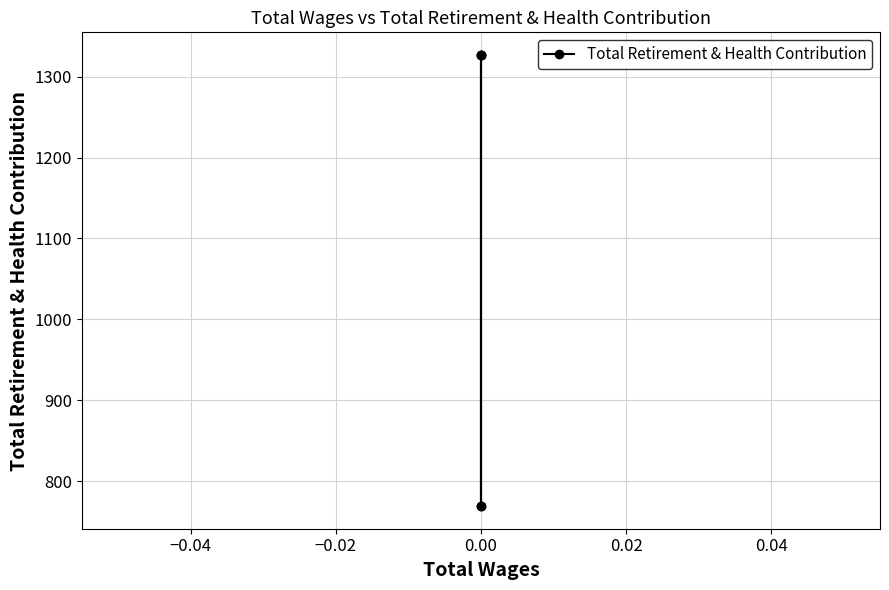

What is the average value?

1104